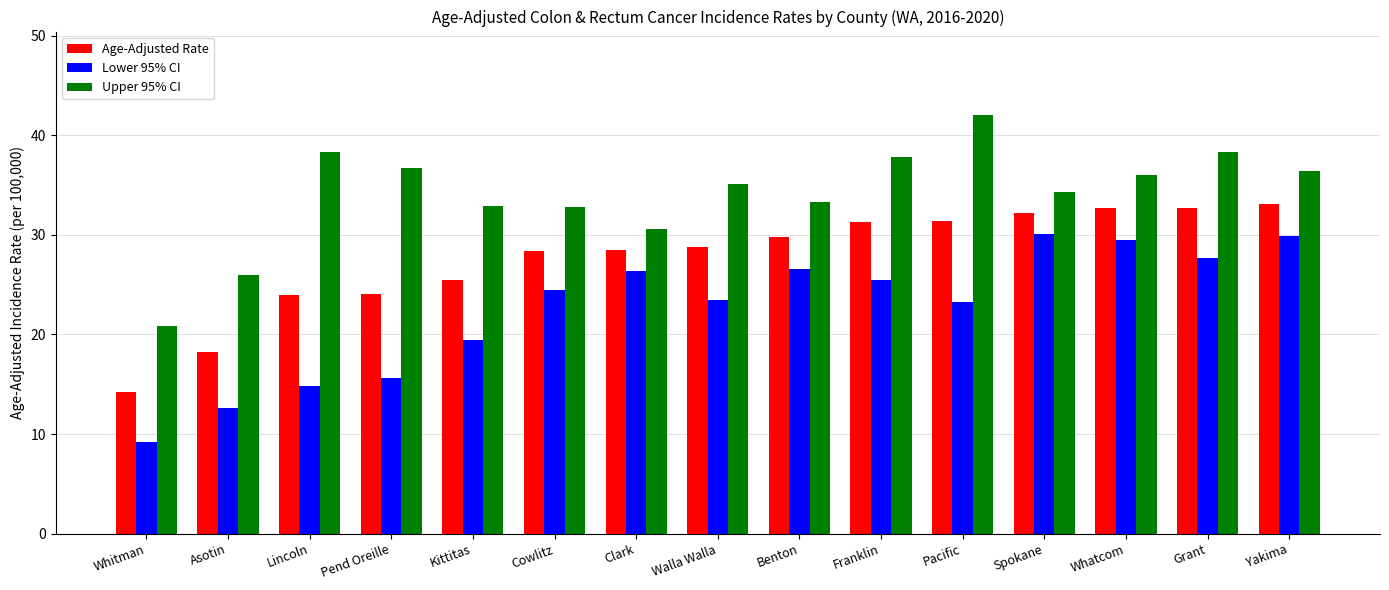

What is the maximum value for Age-Adjusted Rate?

33.1